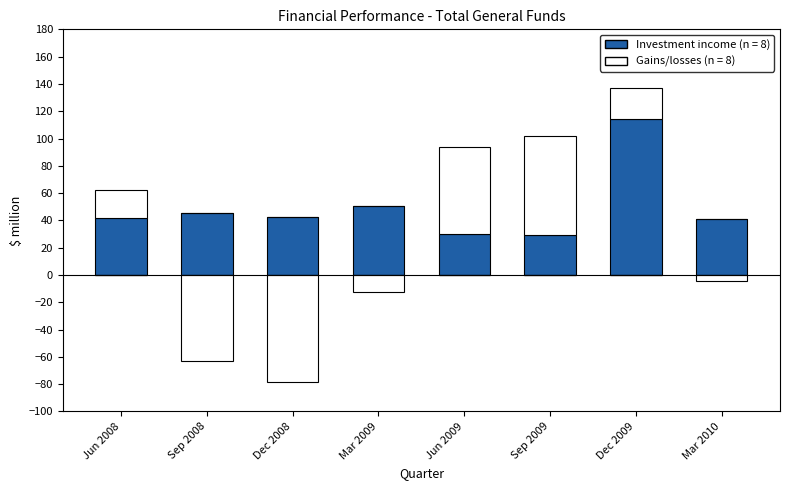

List the labels in order of Investment income value, smallest first.

Sep 2009, Jun 2009, Mar 2010, Jun 2008, Dec 2008, Sep 2008, Mar 2009, Dec 2009